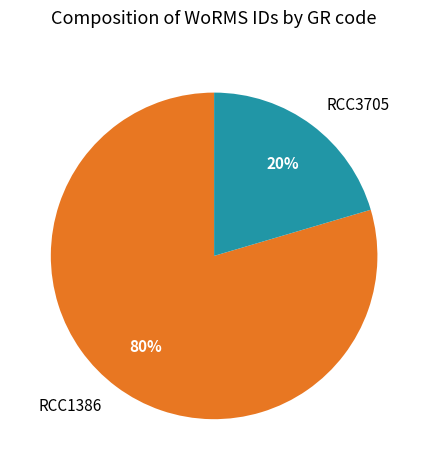

Count the number of slices in the pie.

2